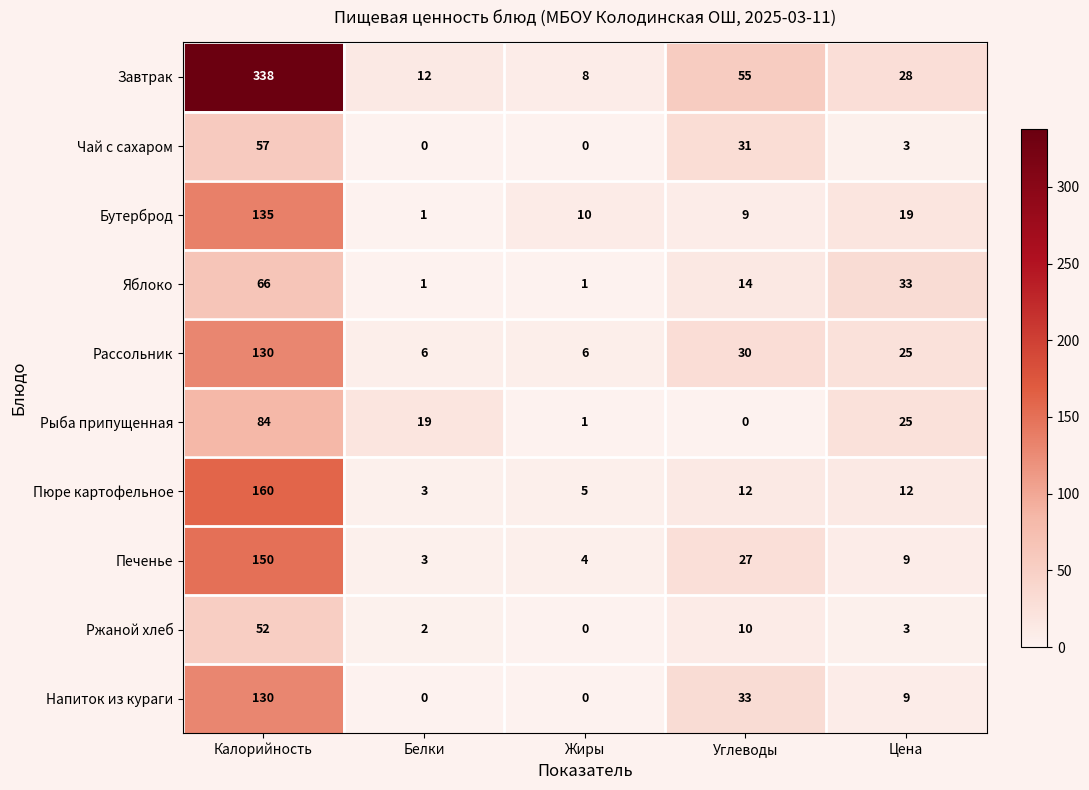

True or false: Яблоко has a value of 18 at Цена.

False